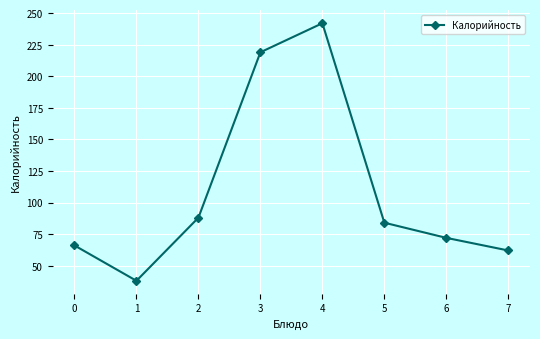

True or false: the data shows 72 at 6.

True